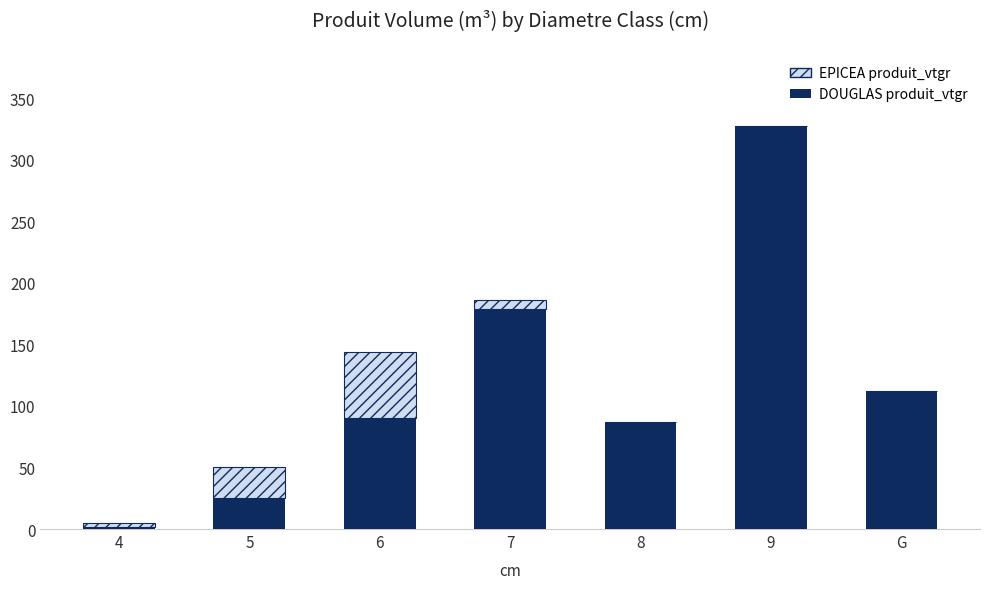

At which label does DOUGLAS produit_vtgr reach its peak?

9